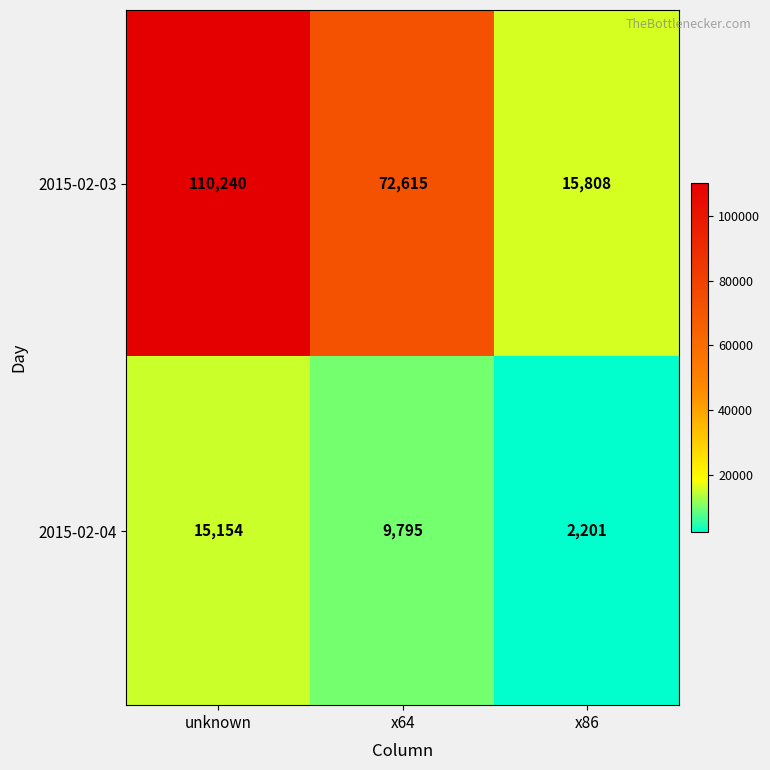

At which category is the sum across all series the highest?

unknown